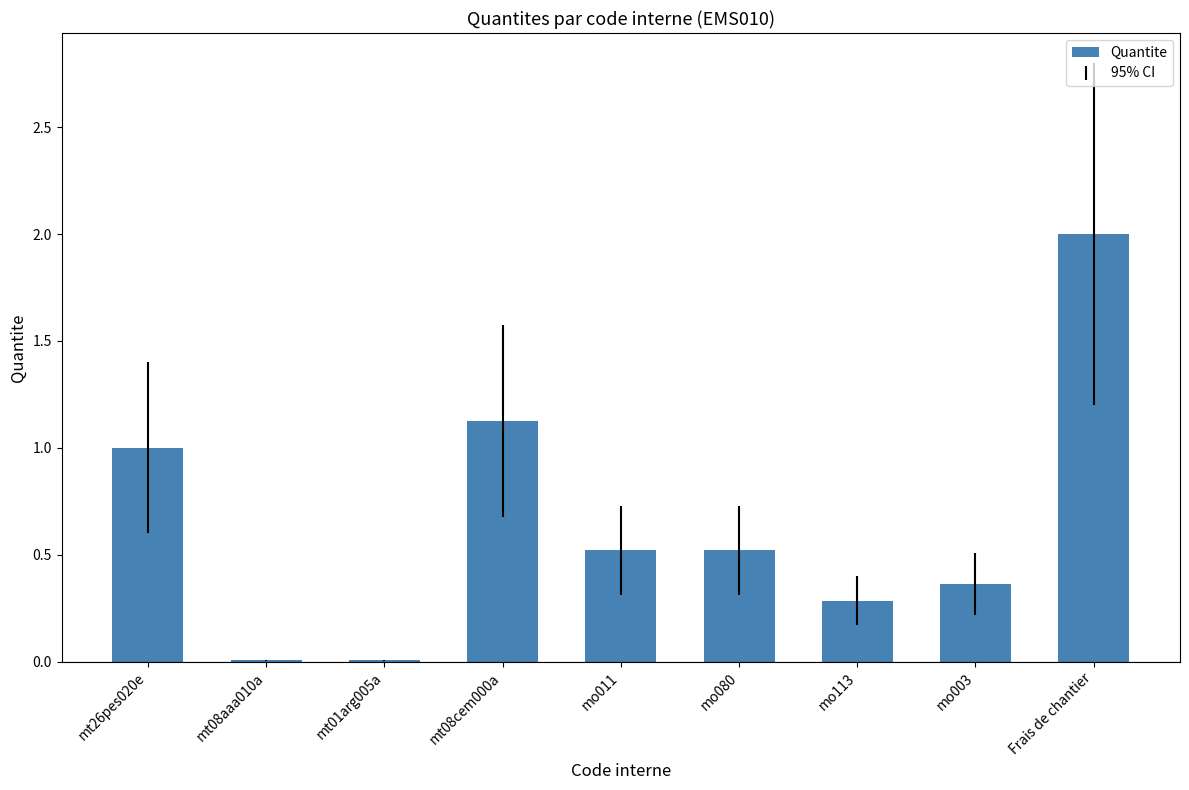

What is the sum of all values?

5.8